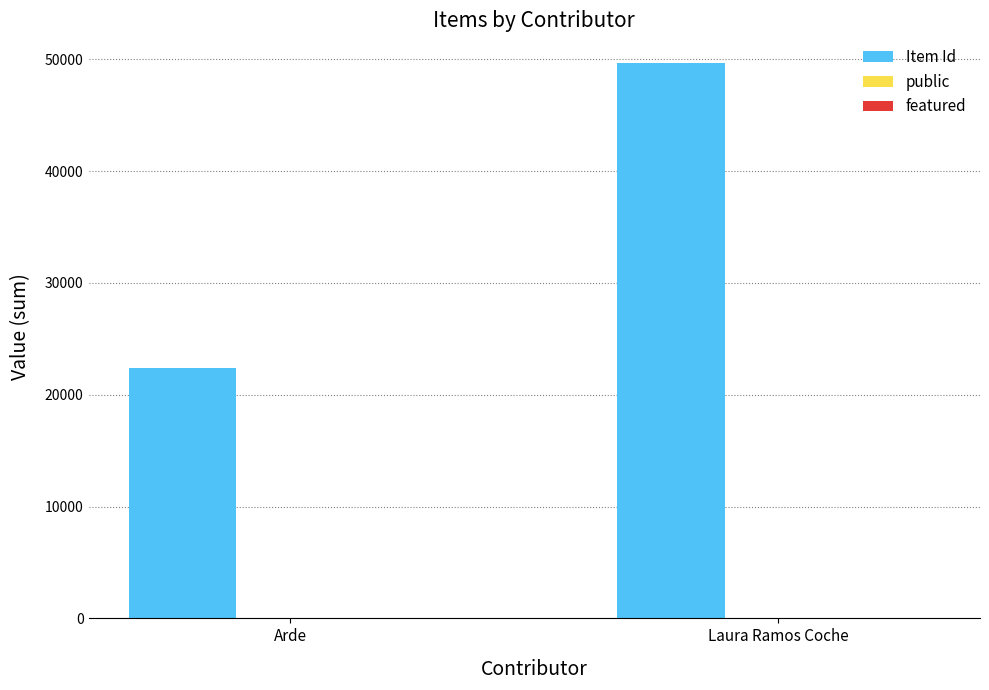

Where is Item Id nearest to the value 36035?

Arde